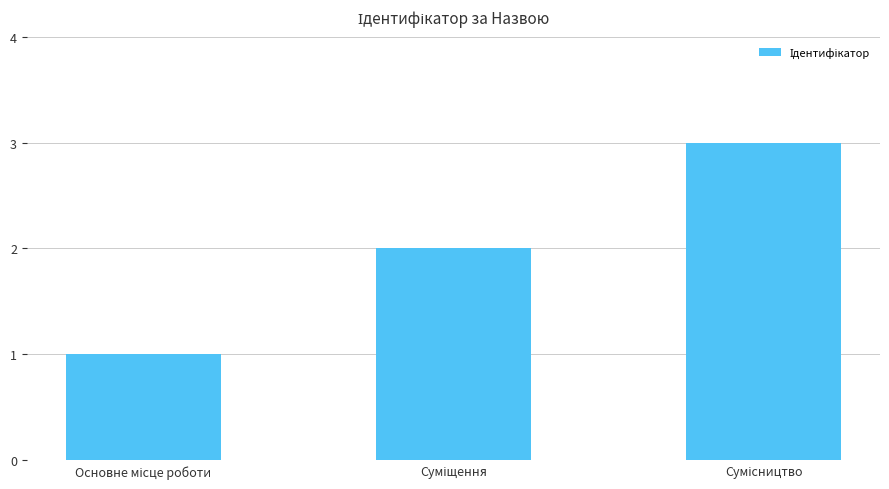

What is the sum of all values?

6